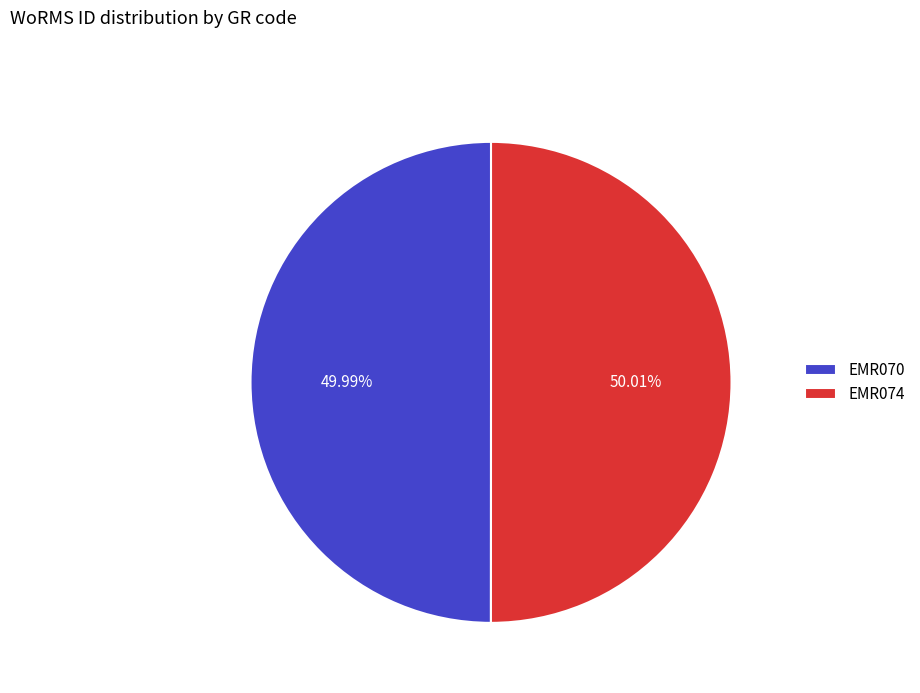

To the nearest percent, what portion does EMR074 represent?

50%